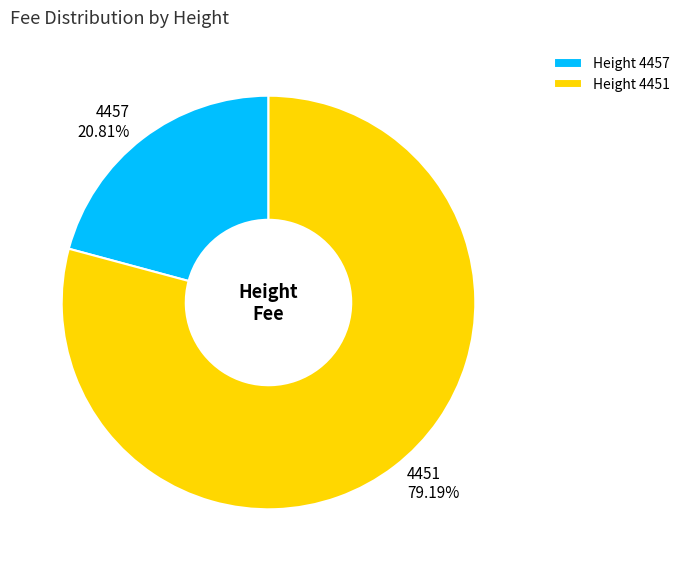

To the nearest percent, what is the difference between the largest and smallest slice percentages?

58%